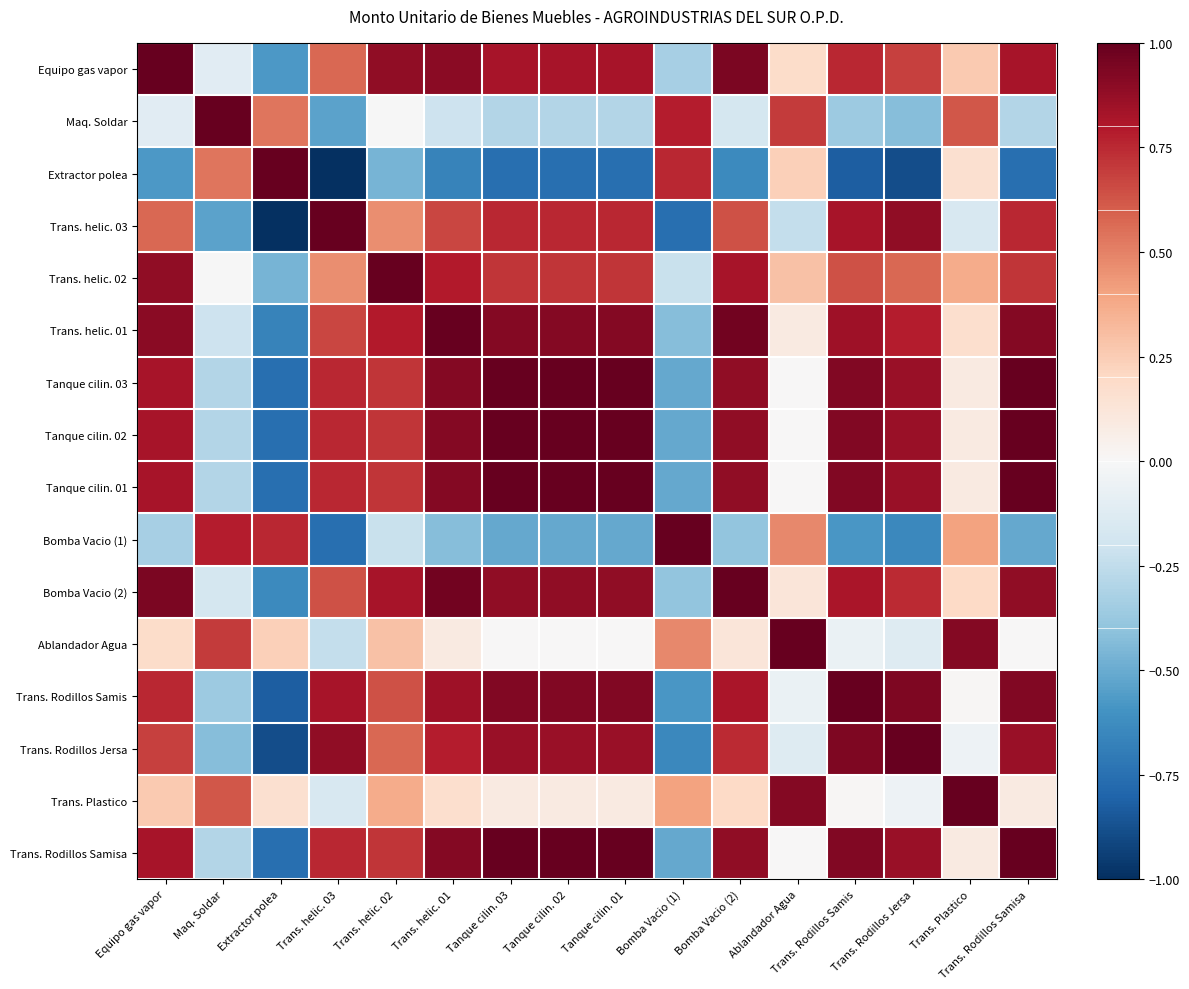

What is the total value across all series at Bomba Vacio (1)?

-2.0